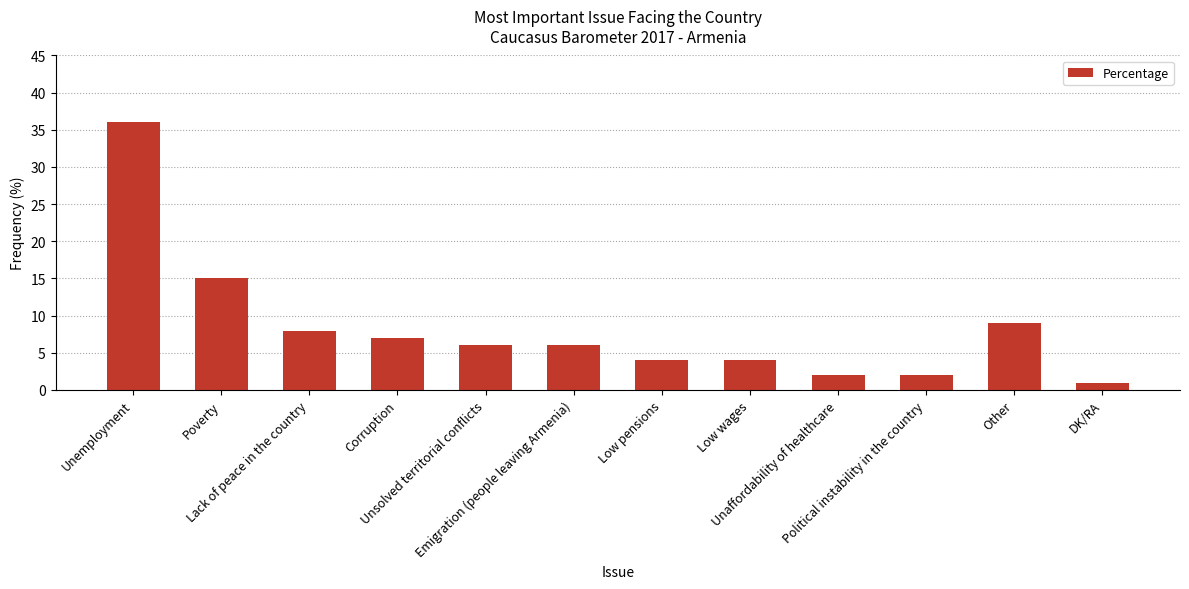

What value does the data have at Lack of peace in the country, to the nearest 5?

10